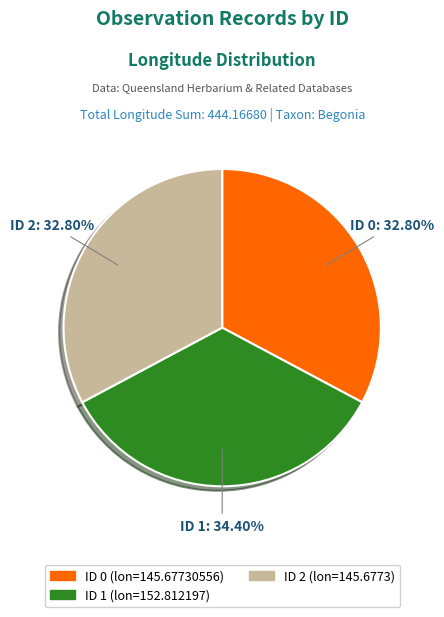

How many segments does this pie chart have?

3